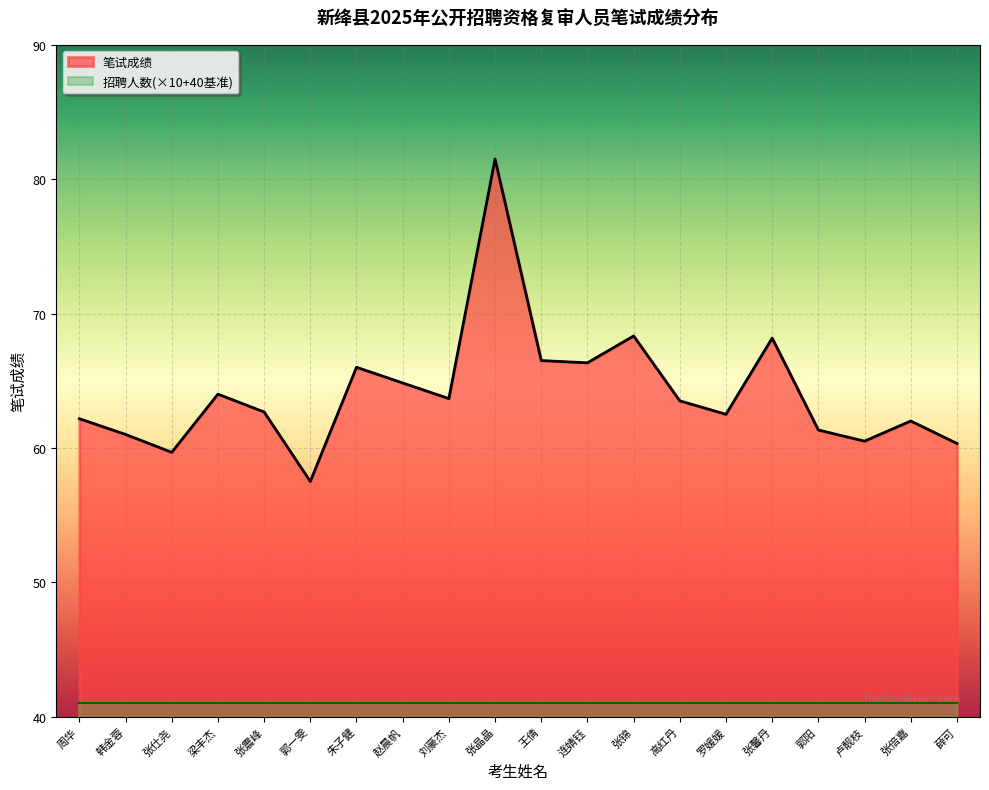

What is the difference between the second highest and minimum values?

10.8